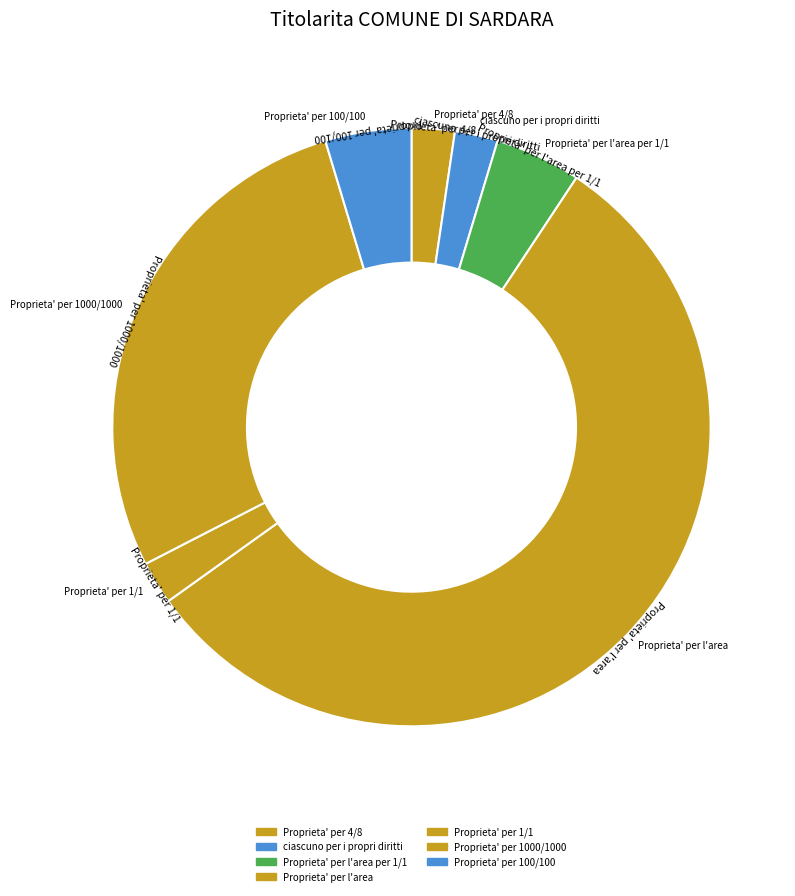

How many slices are in this pie chart?

7